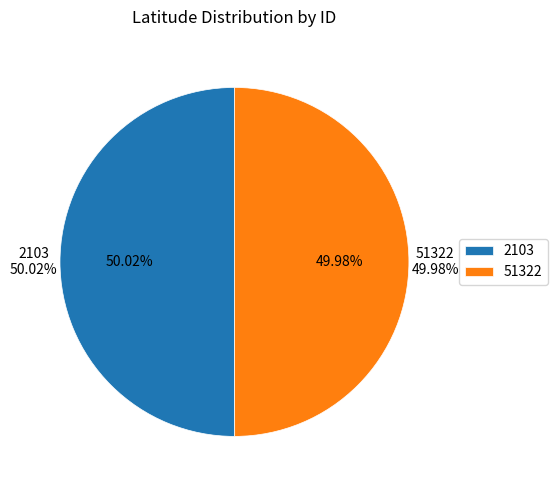

Which category has the biggest portion of the pie?

2103